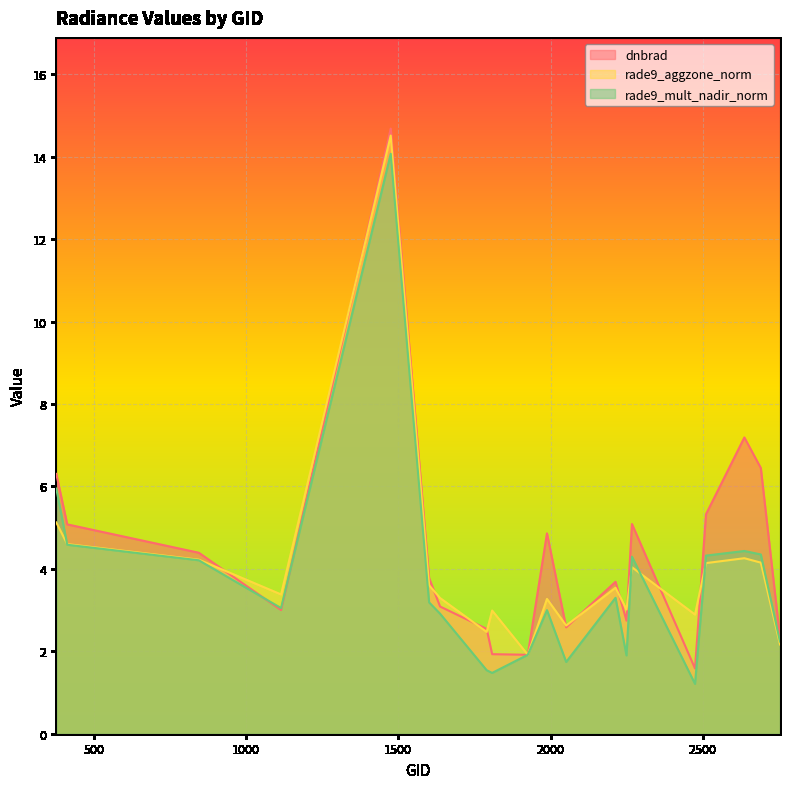

At which label does rade9_aggzone_norm reach its peak?

1475